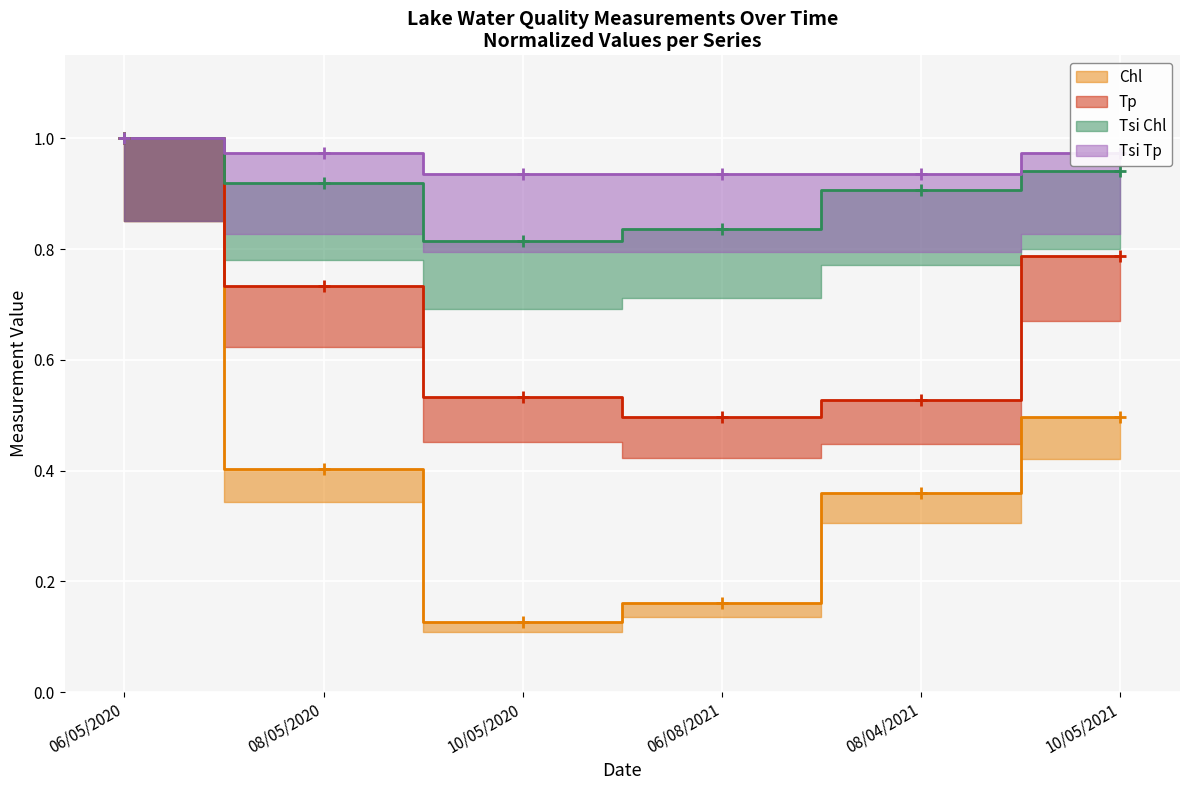

What is the spread (max minus min) of values at 10/05/2021?

0.5